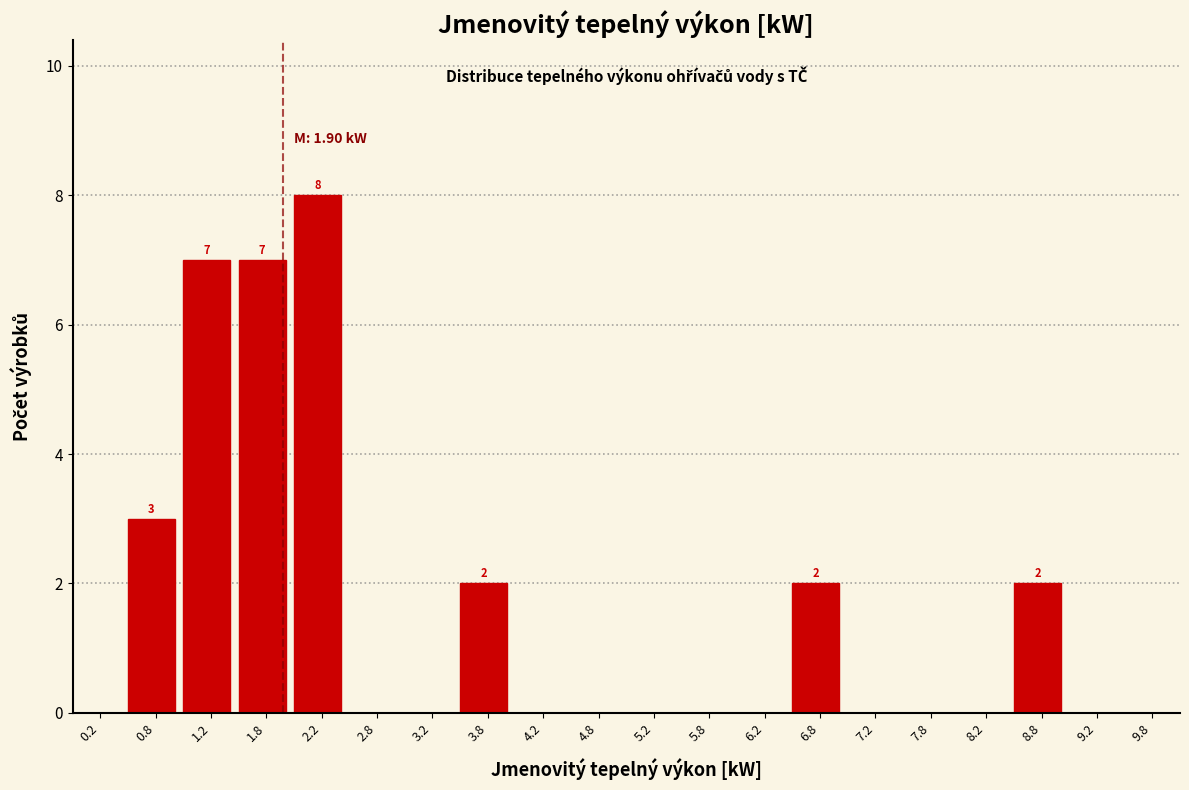

Over which range of the x-axis is the bar tallest?

2.0 to 2.5